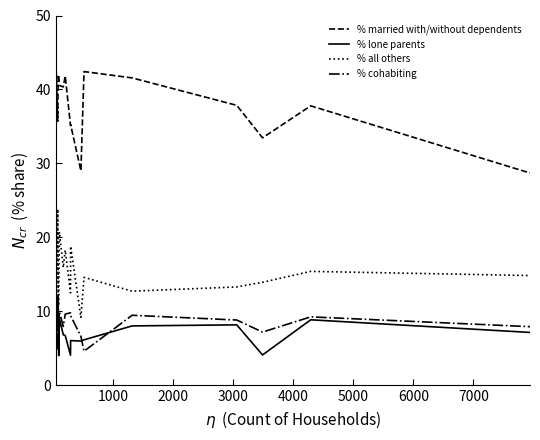

How many times do % all others and % cohabiting cross each other?

3